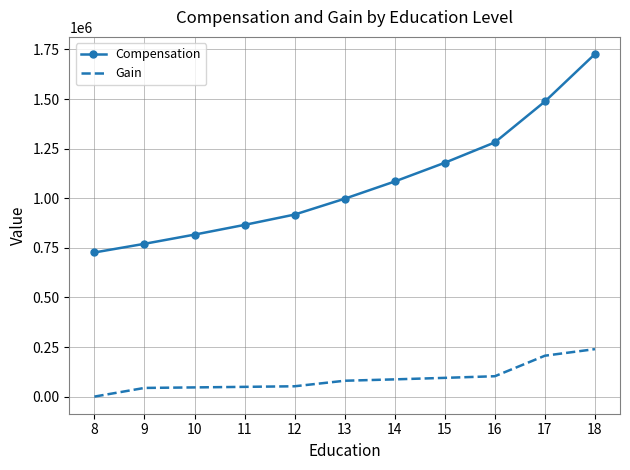

True or false: Gain and Compensation intersect in this chart.

False